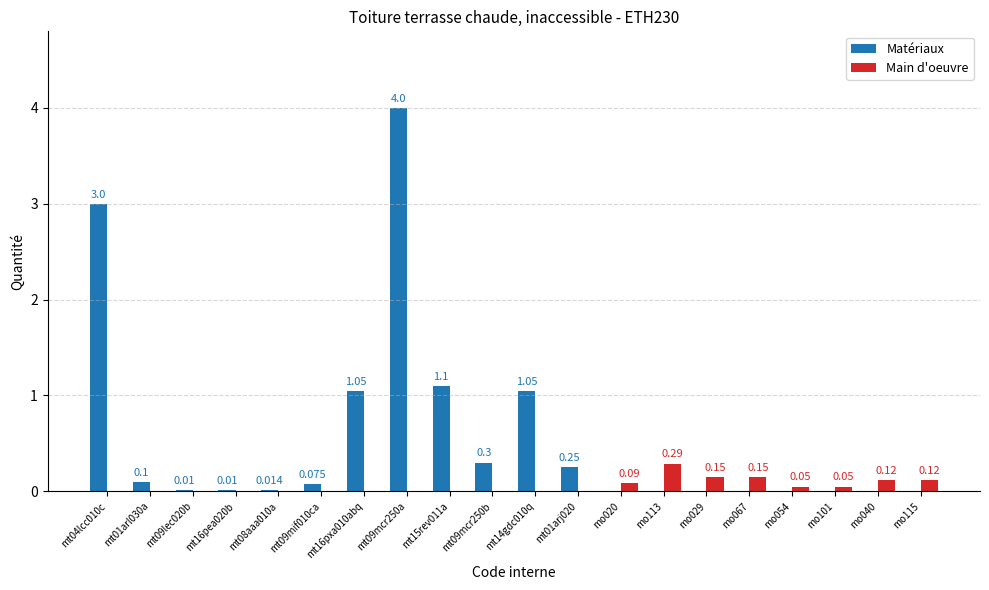

Which series has the largest total across all categories?

Matériaux